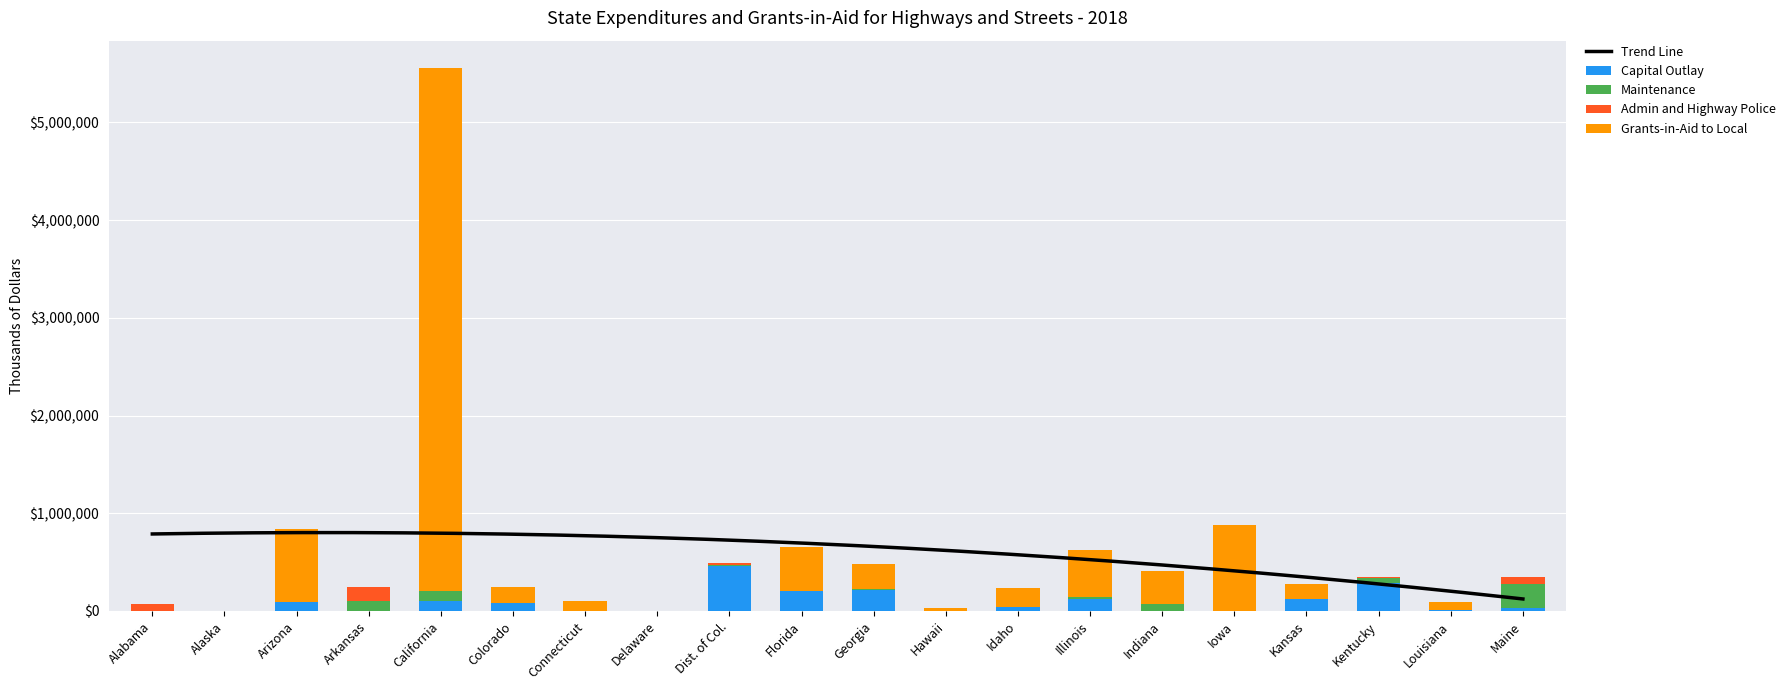

How many values in the Grants-in-Aid to Local series are below 157684?

10